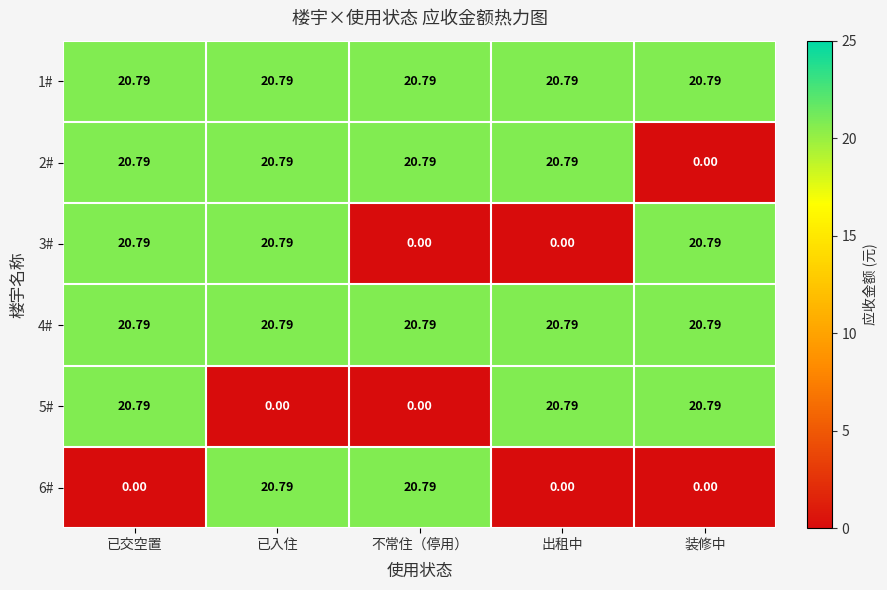

What is the difference between the highest and lowest values at 已入住?

20.8